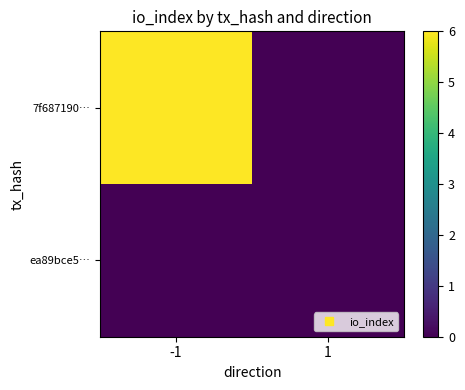

Reading right to left, what are all the values shown in this chart?

7f687190…: 1=0	-1=6
ea89bce5…: 1=0	-1=0